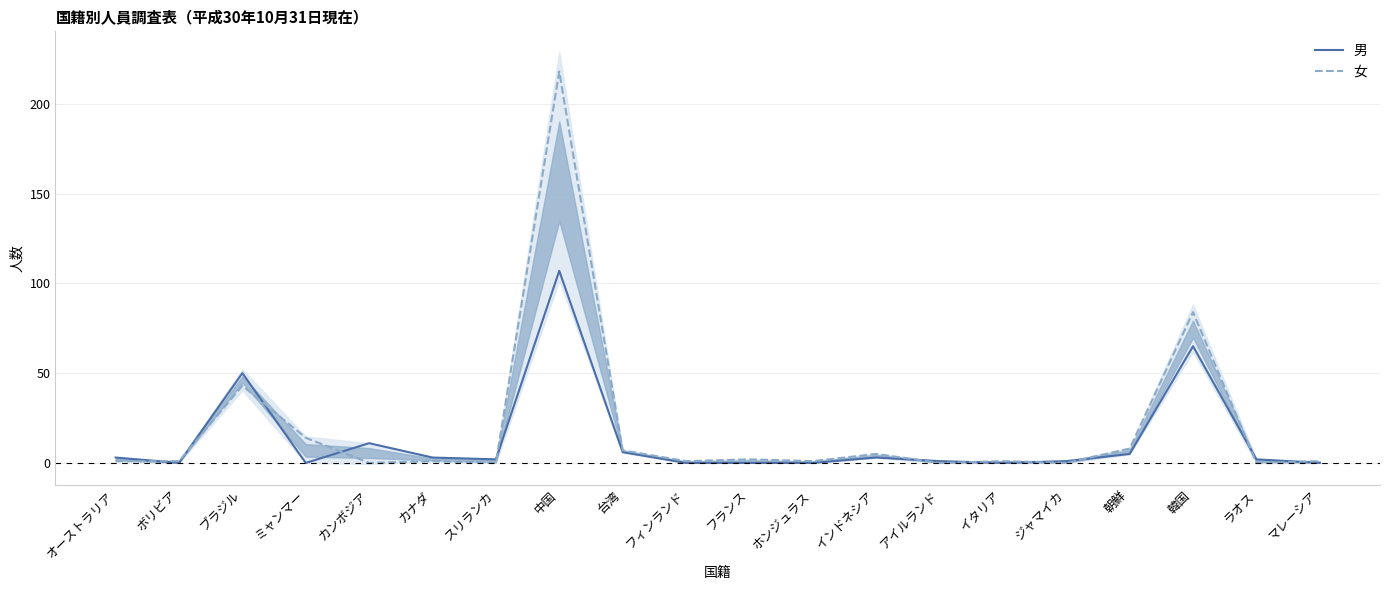

True or false: 女 and 男 intersect in this chart.

True